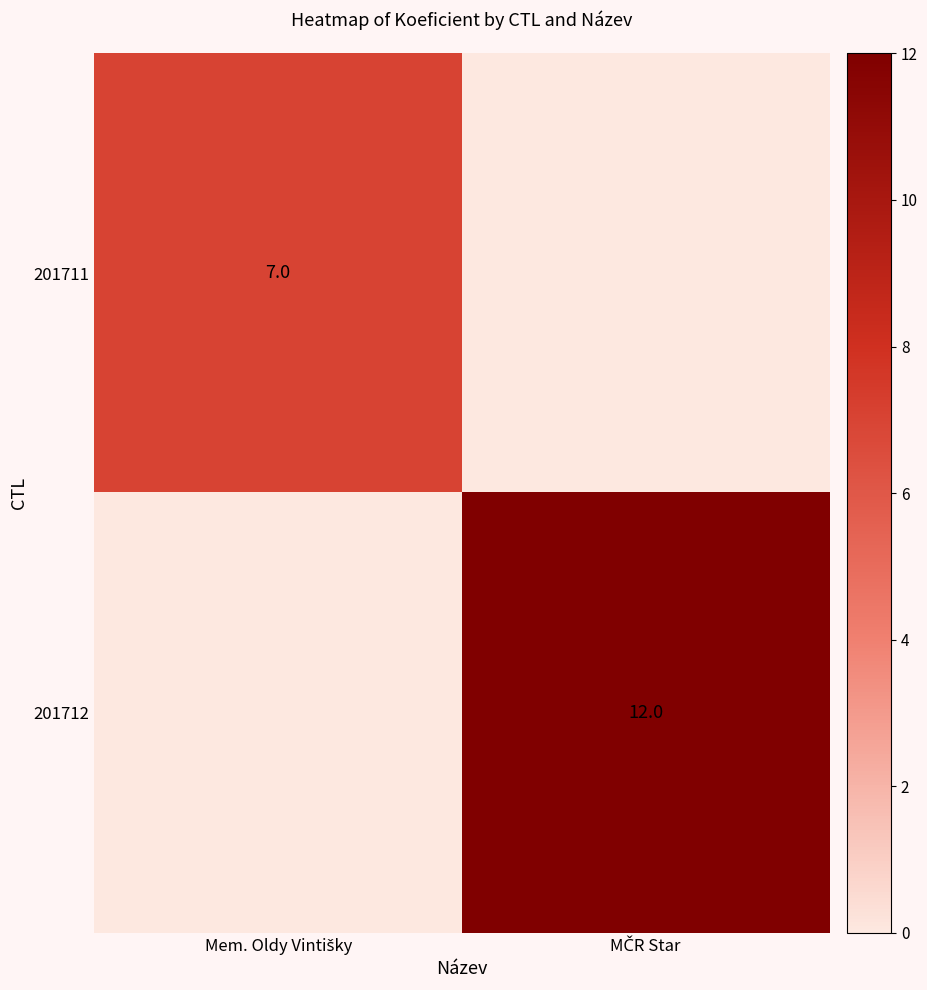

True or false: 201712 has a value of 0 at Mem. Oldy Vintišky.

True